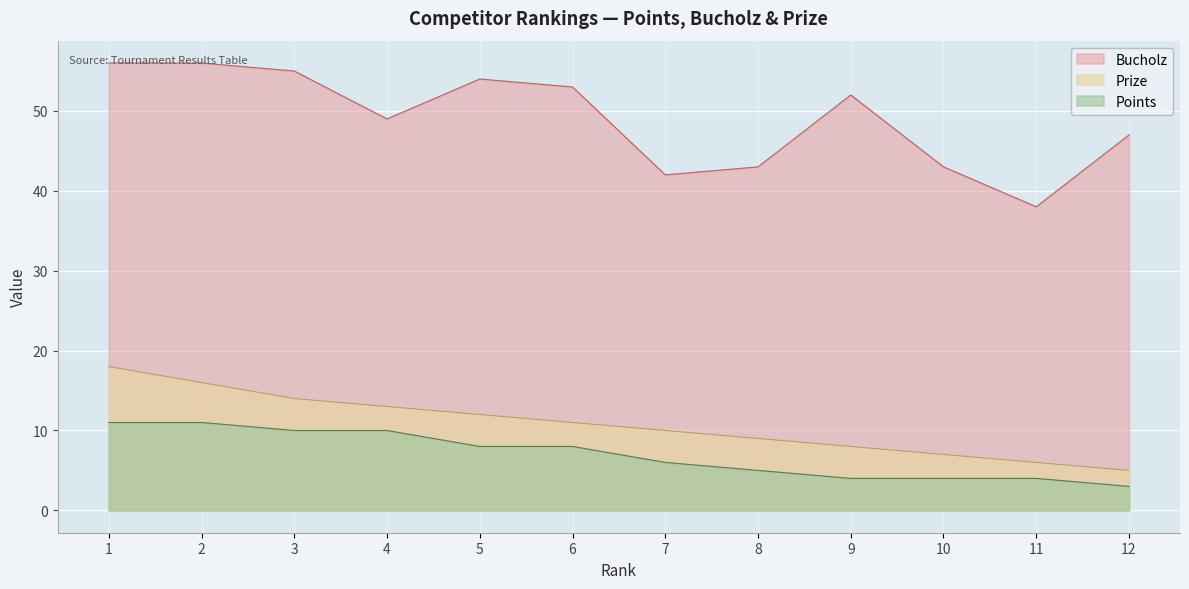

What is the sum of all Prize values?

129